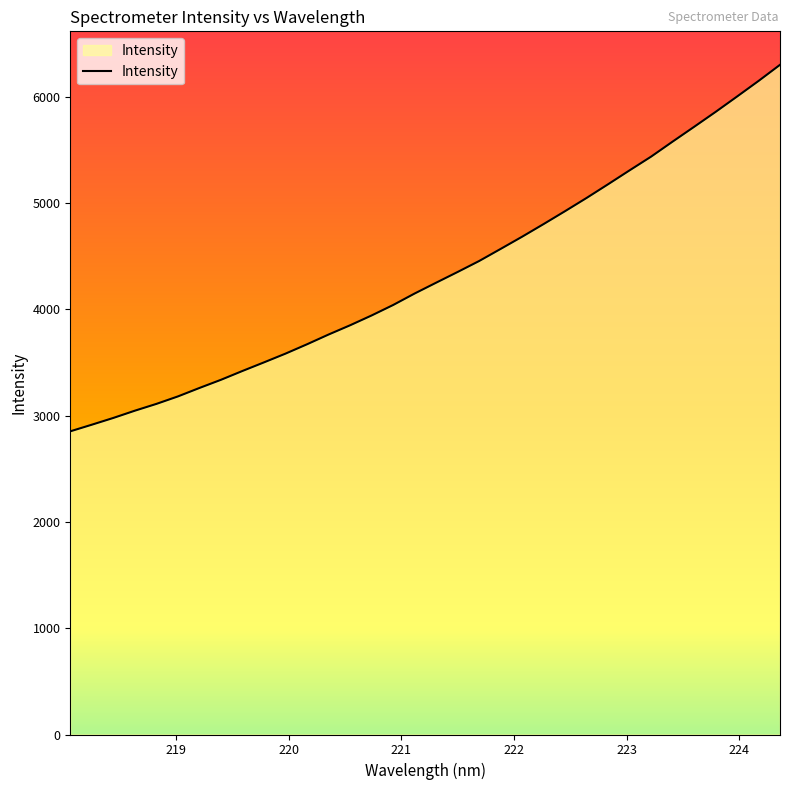

What is the maximum value shown in the chart?

6301.2